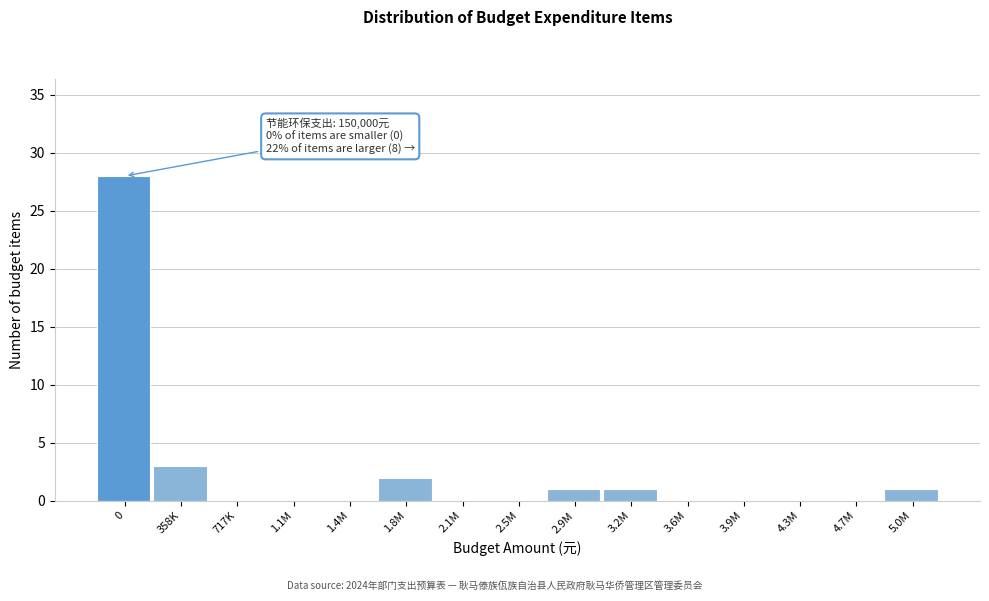

Reading left to right, list all the values displayed in this chart.

0=28	358K=3	717K=0	1.1M=0	1.4M=0	1.8M=2	2.1M=0	2.5M=0	2.9M=1	3.2M=1	3.6M=0	3.9M=0	4.3M=0	4.7M=0	5.0M=1